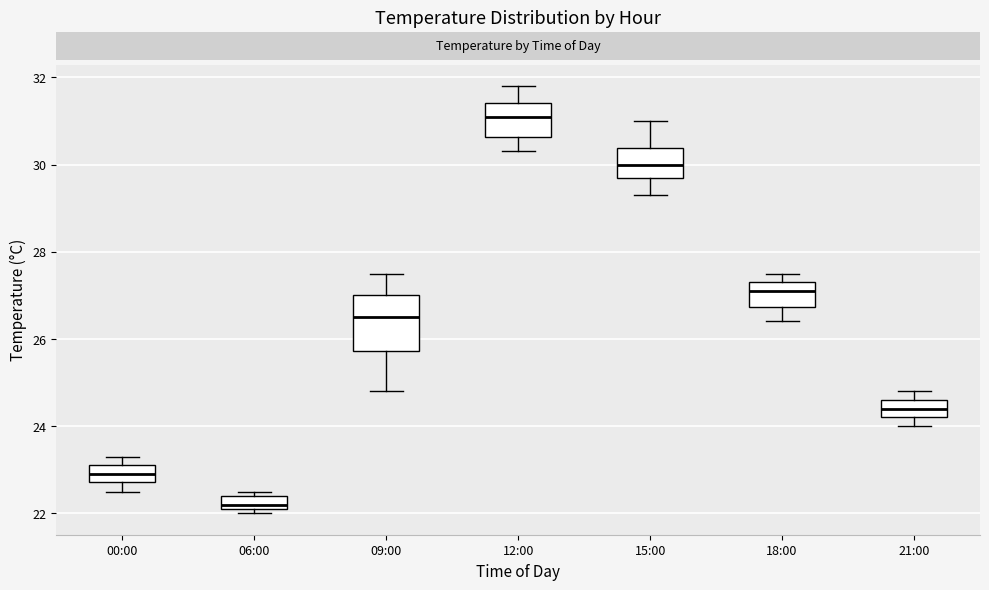

Where is the lower edge of the box for 00:00 on the y-axis? The values are not printed on the chart, so give them approximately, as read against the axis.

22.8